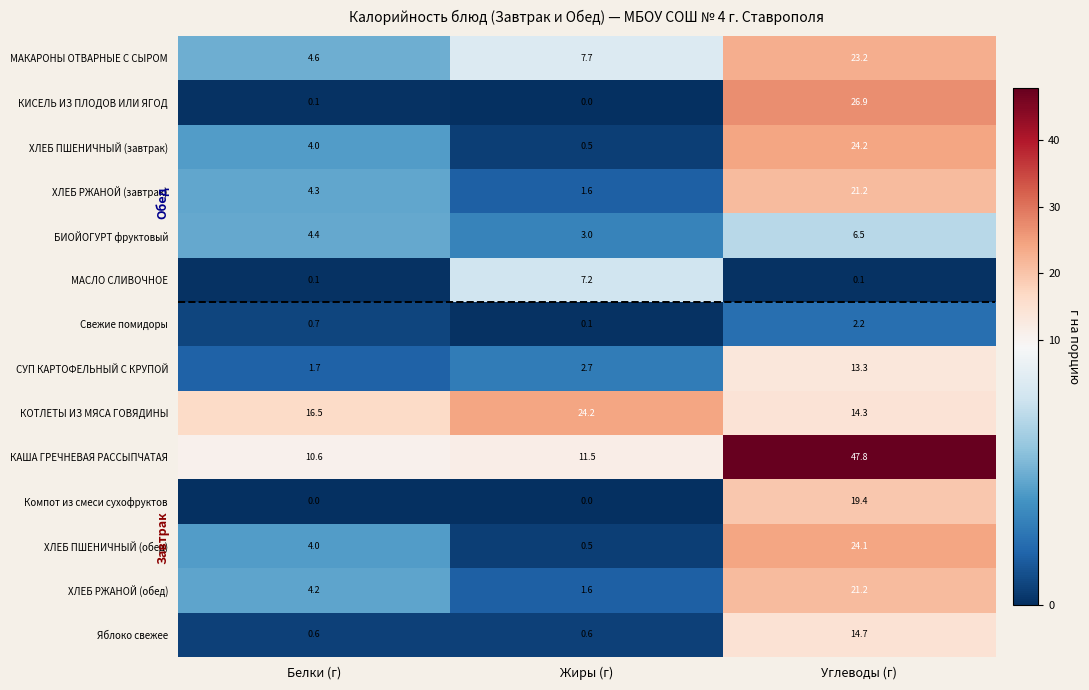

True or false: СУП КАРТОФЕЛЬНЫЙ С КРУПОЙ has a value of 20.7 at Углеводы (г).

False